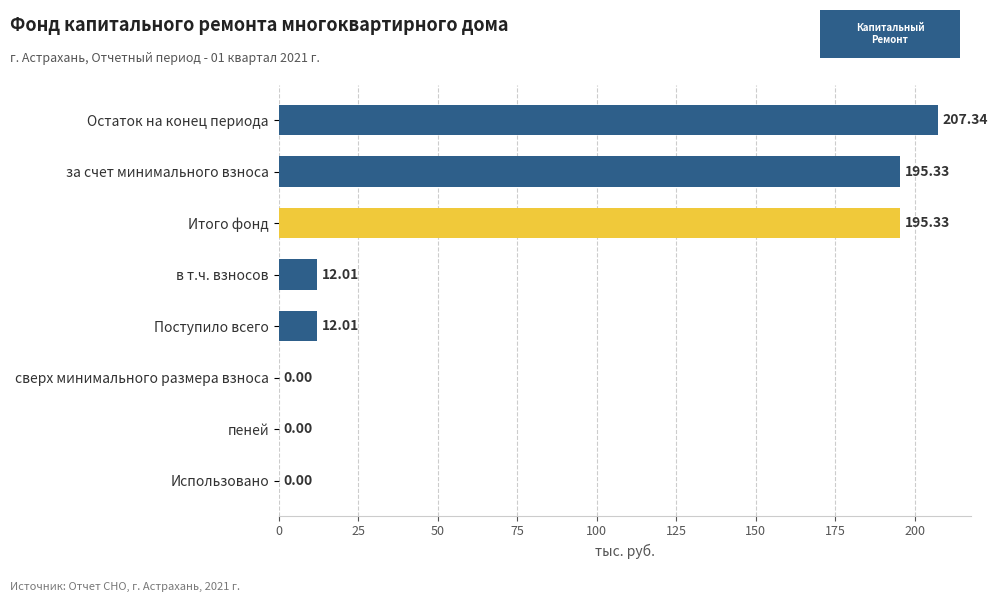

What is the change in value from Остаток на конец периода to Использовано?

-207.3